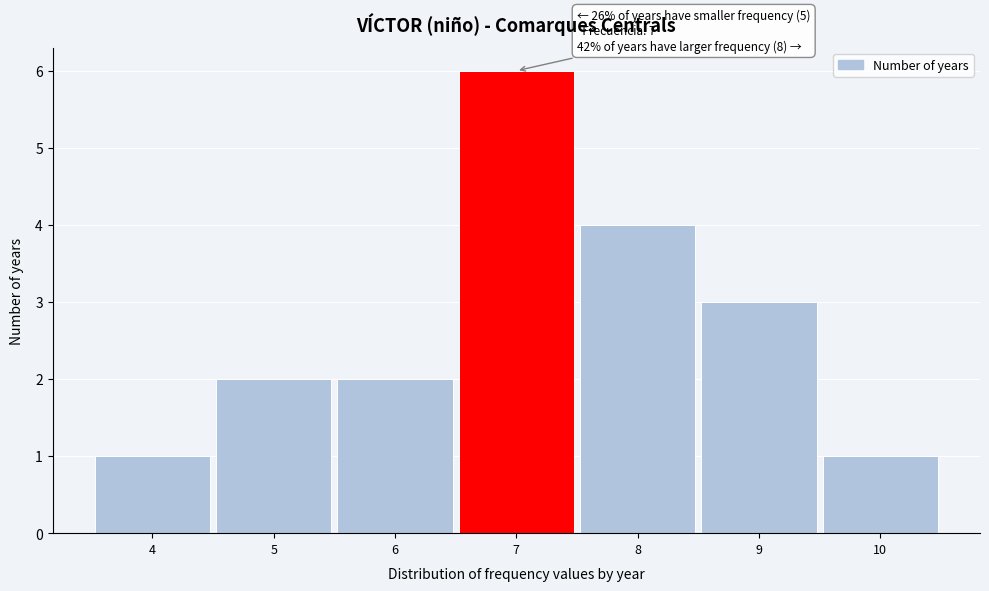

Which range on the x-axis has the tallest bar?

6.5 to 7.5